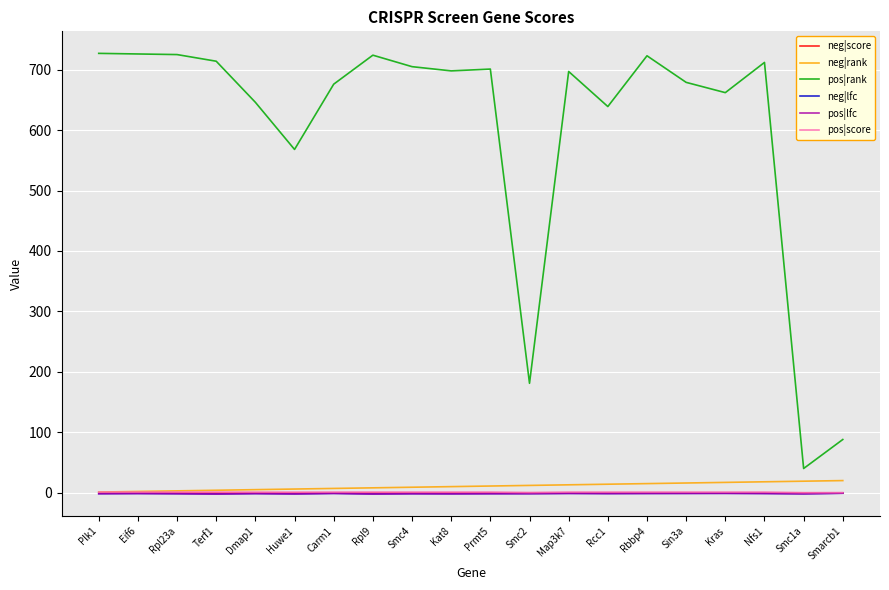

How many data points in pos|lfc are above -1?

1